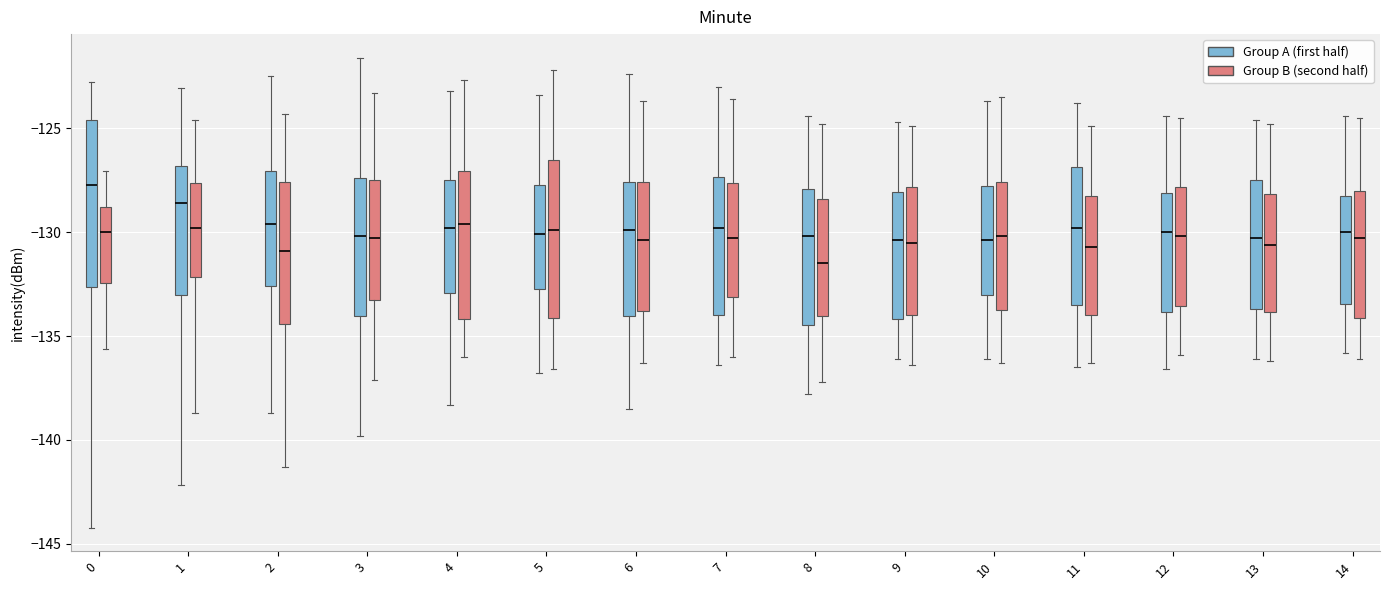

Reading left to right, transcribe this box plot: for each box, give where its median line is, the range the box spans, and where its two whiskers end, as read against the y-axis. The values are not printed on the chart, so give them approximately, as read against the axis.

0 (Group A (first half)): median -127.5, box -132.5 to -124.5, whiskers -144.0 to -123.0
0 (Group B (second half)): median -130.0, box -132.5 to -129.0, whiskers -135.5 to -127.0
1 (Group A (first half)): median -128.5, box -133.0 to -127.0, whiskers -142.0 to -123.0
1 (Group B (second half)): median -130.0, box -132.0 to -127.5, whiskers -138.5 to -124.5
2 (Group A (first half)): median -129.5, box -132.5 to -127.0, whiskers -138.5 to -122.5
2 (Group B (second half)): median -131.0, box -134.5 to -127.5, whiskers -141.5 to -124.5
3 (Group A (first half)): median -130.0, box -134.0 to -127.5, whiskers -140.0 to -121.5
3 (Group B (second half)): median -130.5, box -133.0 to -127.5, whiskers -137.0 to -123.5
4 (Group A (first half)): median -130.0, box -133.0 to -127.5, whiskers -138.5 to -123.0
4 (Group B (second half)): median -129.5, box -134.0 to -127.0, whiskers -136.0 to -122.5
5 (Group A (first half)): median -130.0, box -132.5 to -127.5, whiskers -137.0 to -123.5
5 (Group B (second half)): median -130.0, box -134.0 to -126.5, whiskers -136.5 to -122.0
6 (Group A (first half)): median -130.0, box -134.0 to -127.5, whiskers -138.5 to -122.5
6 (Group B (second half)): median -130.5, box -134.0 to -127.5, whiskers -136.5 to -123.5
7 (Group A (first half)): median -130.0, box -134.0 to -127.5, whiskers -136.5 to -123.0
7 (Group B (second half)): median -130.5, box -133.0 to -127.5, whiskers -136.0 to -123.5
8 (Group A (first half)): median -130.0, box -134.5 to -128.0, whiskers -138.0 to -124.5
8 (Group B (second half)): median -131.5, box -134.0 to -128.5, whiskers -137.0 to -125.0
9 (Group A (first half)): median -130.5, box -134.0 to -128.0, whiskers -136.0 to -124.5
9 (Group B (second half)): median -130.5, box -134.0 to -128.0, whiskers -136.5 to -125.0
10 (Group A (first half)): median -130.5, box -133.0 to -128.0, whiskers -136.0 to -123.5
10 (Group B (second half)): median -130.0, box -133.5 to -127.5, whiskers -136.5 to -123.5
11 (Group A (first half)): median -130.0, box -133.5 to -127.0, whiskers -136.5 to -124.0
11 (Group B (second half)): median -130.5, box -134.0 to -128.0, whiskers -136.5 to -125.0
12 (Group A (first half)): median -130.0, box -134.0 to -128.0, whiskers -136.5 to -124.5
12 (Group B (second half)): median -130.0, box -133.5 to -128.0, whiskers -136.0 to -124.5
13 (Group A (first half)): median -130.5, box -133.5 to -127.5, whiskers -136.0 to -124.5
13 (Group B (second half)): median -130.5, box -134.0 to -128.0, whiskers -136.0 to -125.0
14 (Group A (first half)): median -130.0, box -133.5 to -128.0, whiskers -136.0 to -124.5
14 (Group B (second half)): median -130.5, box -134.0 to -128.0, whiskers -136.0 to -124.5